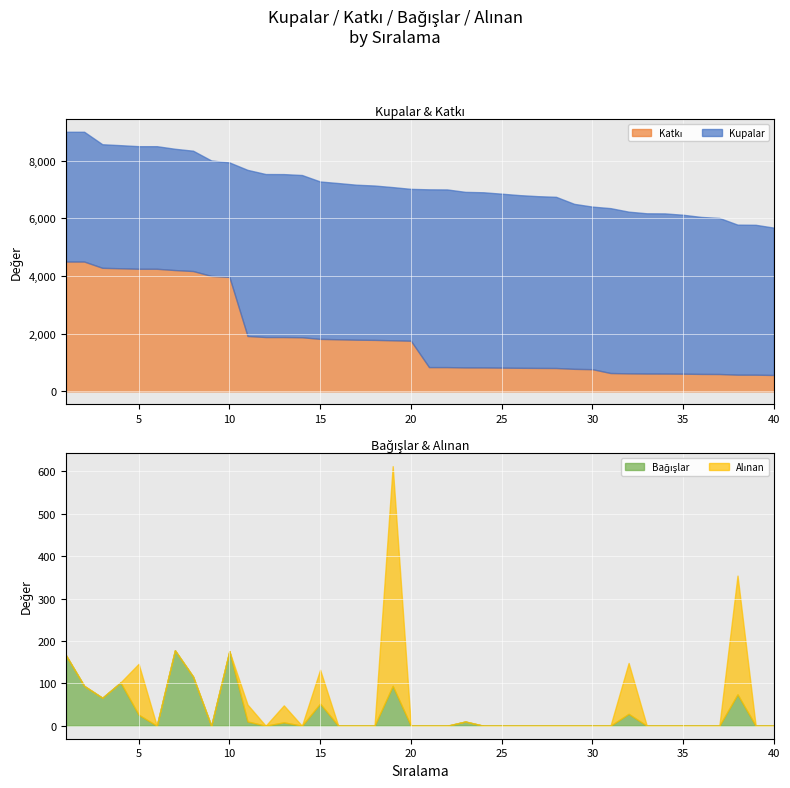

At which label is Bagislar closest to 89?

2